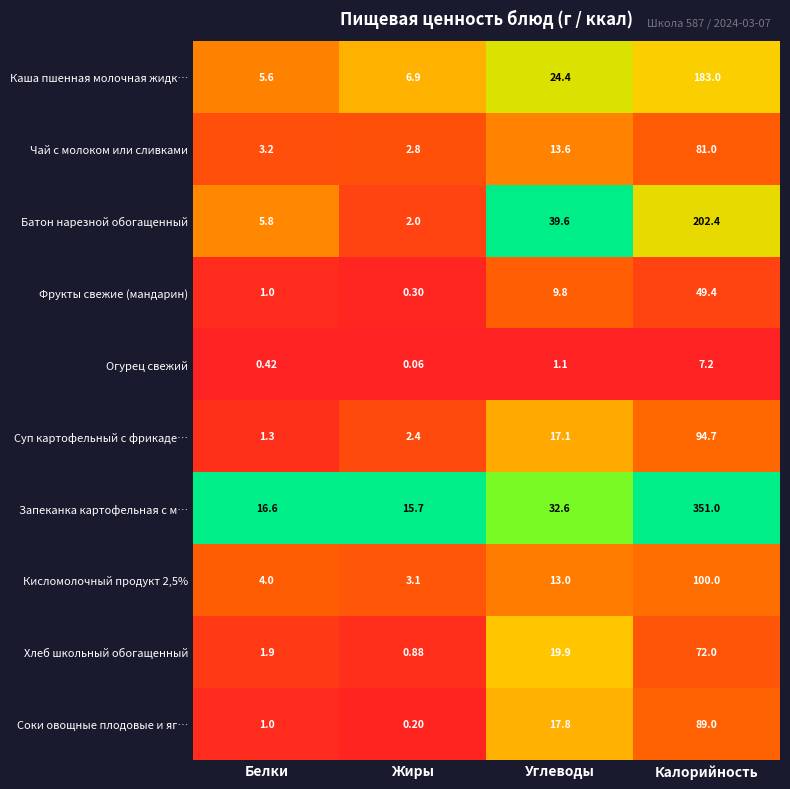

At which category does the chart reach its peak across all series?

Калорийность